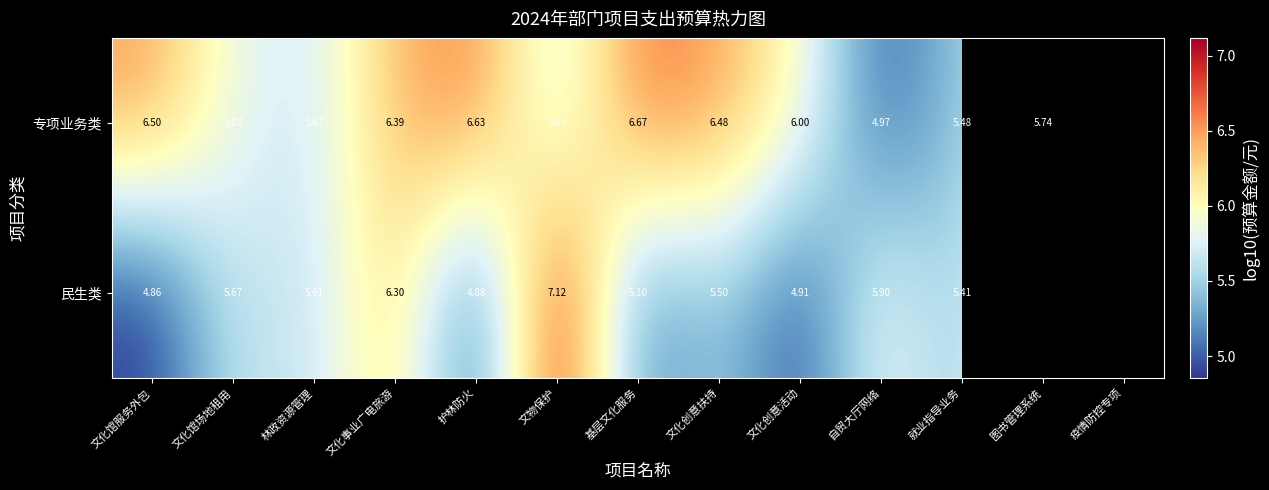

Which label corresponds to the largest value in the chart?

文物保护